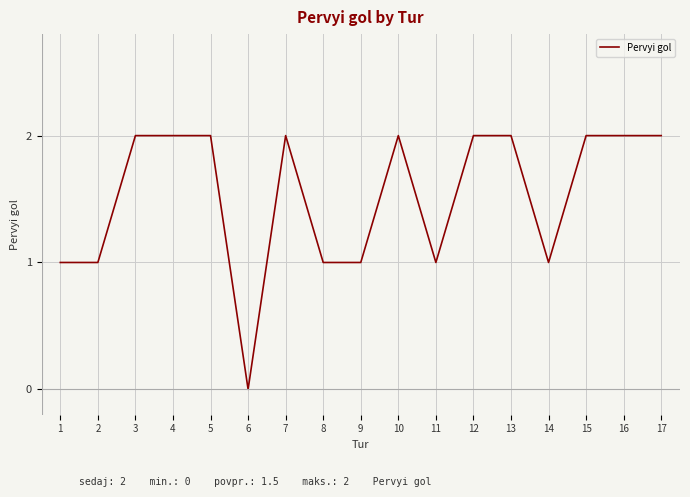

The value at 6 is -1. True or false?

False